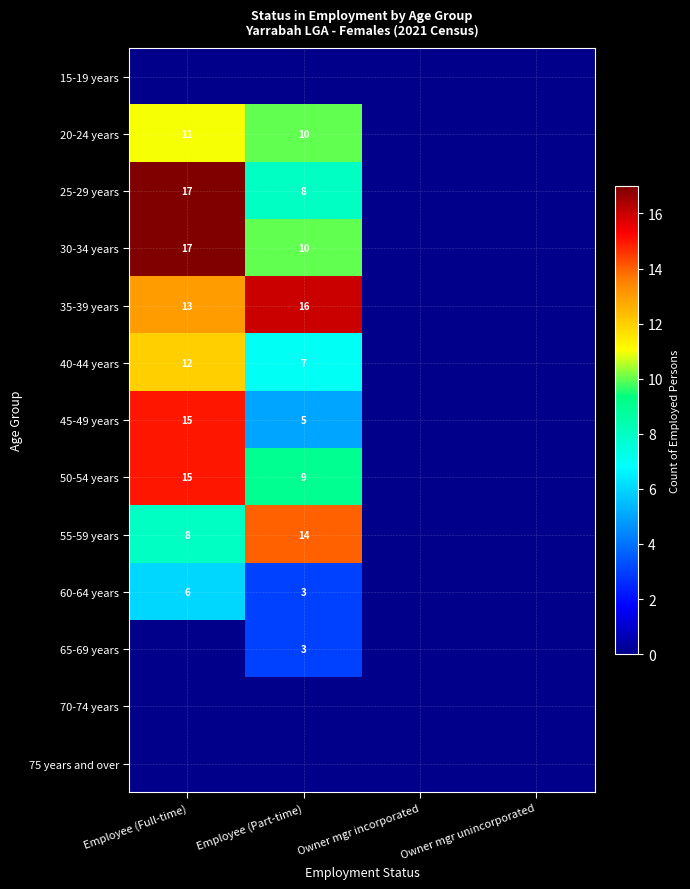

The 45-49 years series shows 3 at Employee (Part-time). True or false?

False